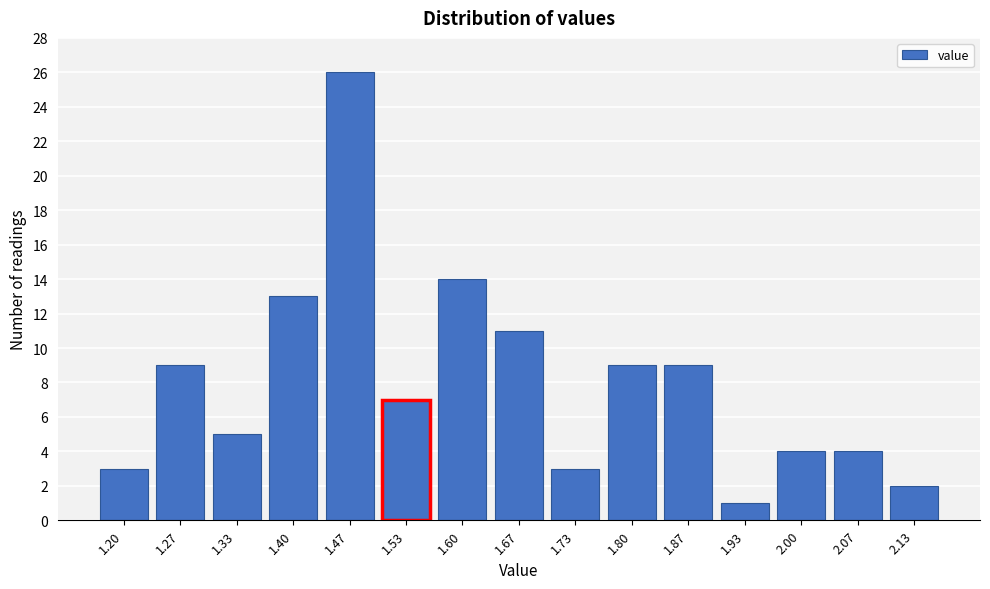

Reading left to right, transcribe all the data shown in this chart.

3	9	5	13	26	7	14	11	3	9	9	1	4	4	2